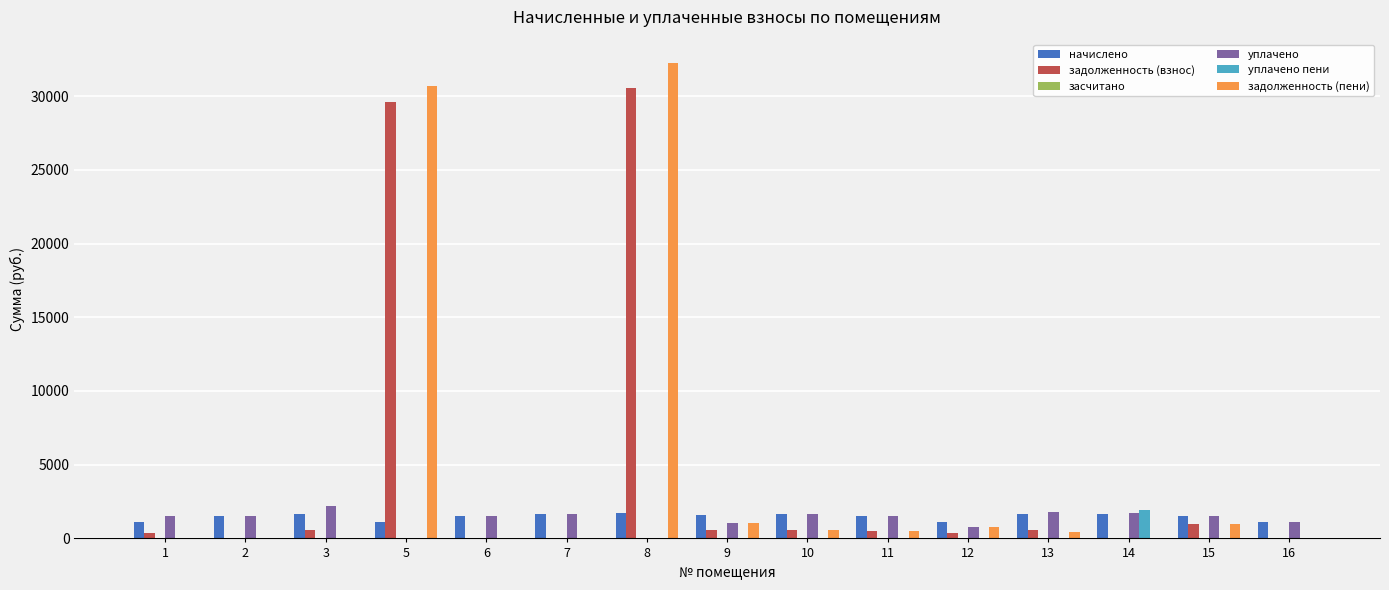

What is the maximum value shown in the chart?

32214.3